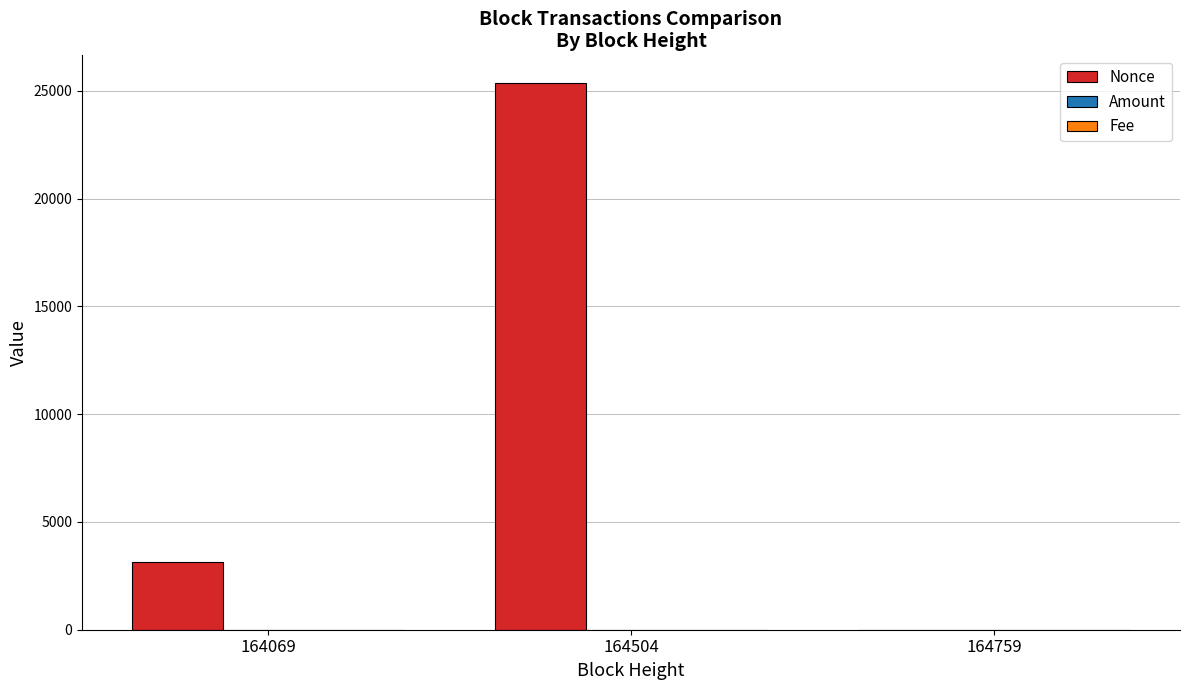

Are the bars horizontal?

No